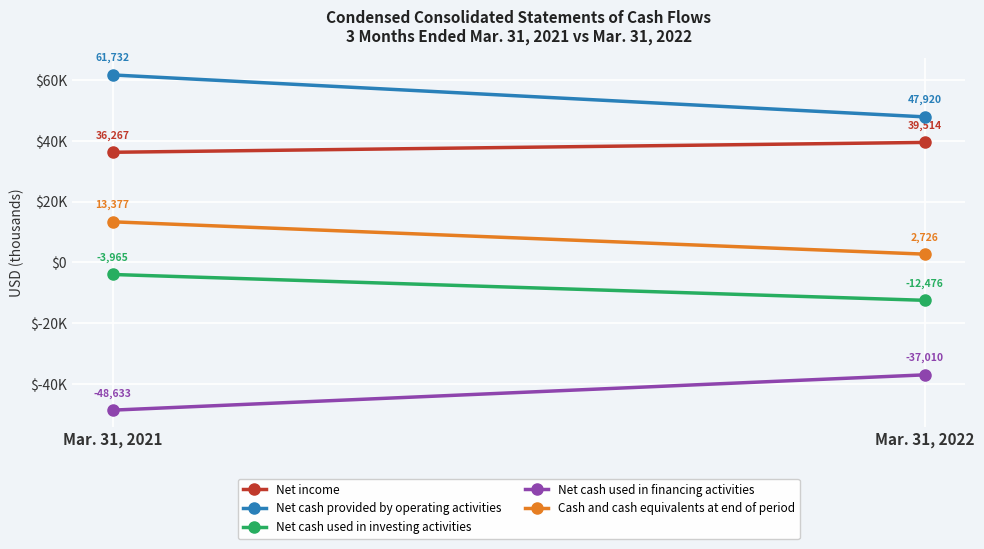

How many data points does each series have?

2